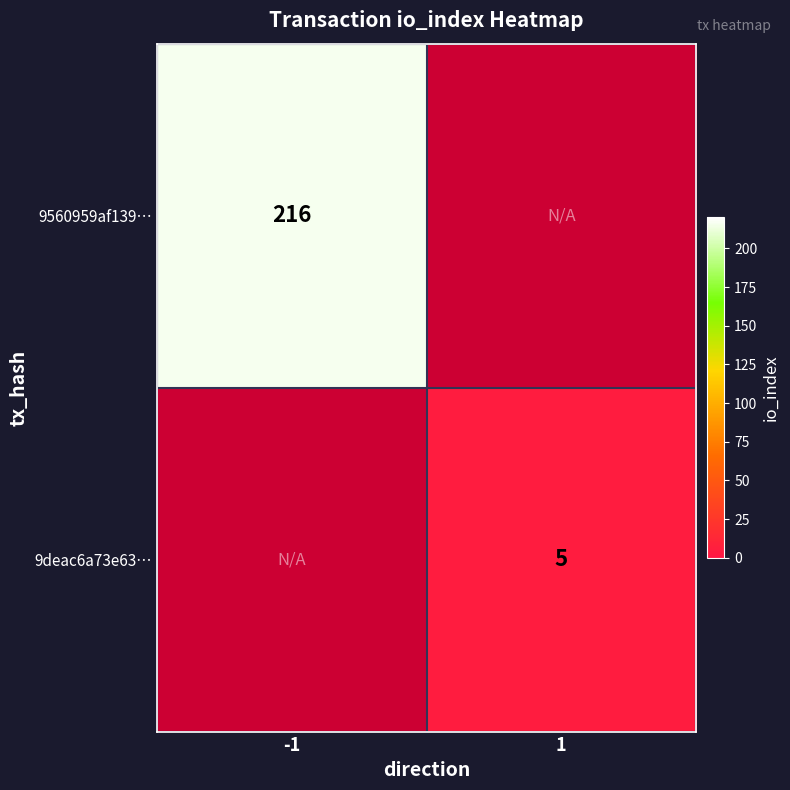

Between 1 and -1, which is larger?

-1